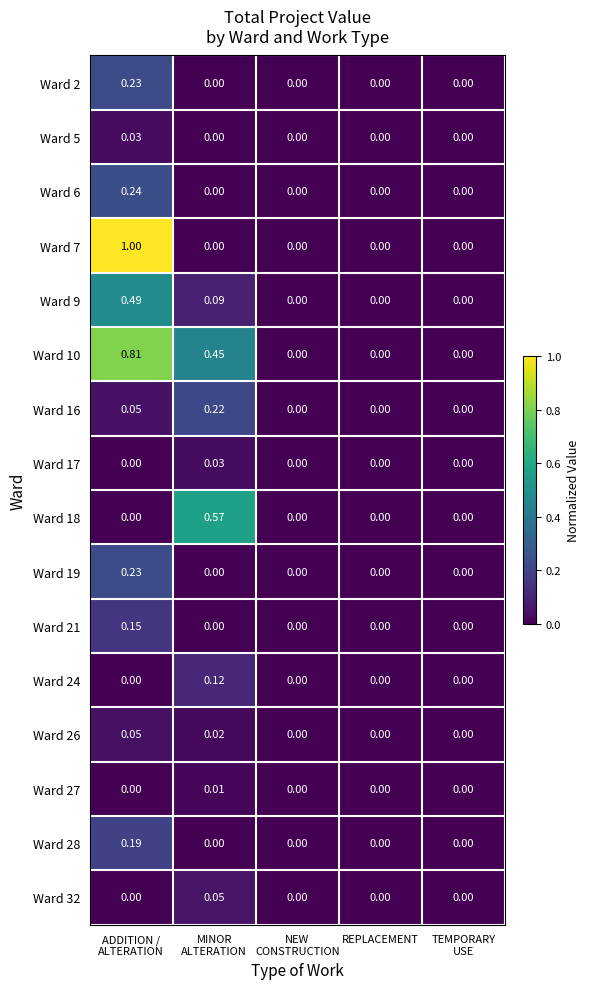

How many data points does each series have?

5